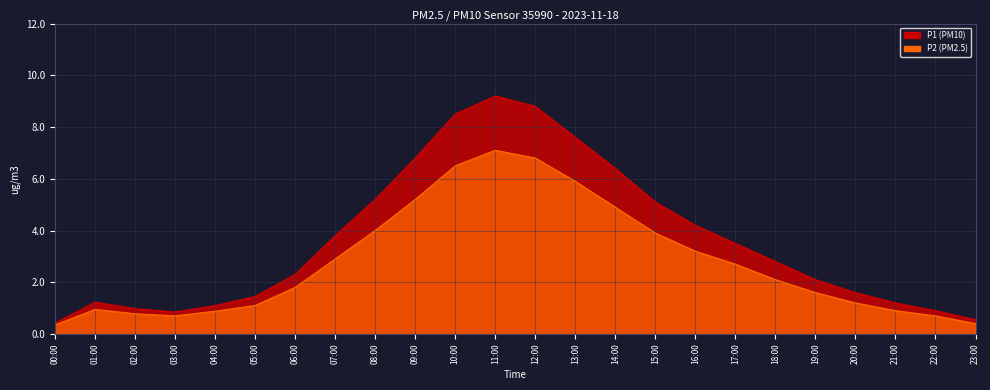

Reading right to left, list all the values displayed in this chart.

P1: 0.6	0.9	1.2	1.6	2.1	2.8	3.5	4.2	5.1	6.4	7.6	8.8	9.2	8.5	6.8	5.2	3.8	2.3	1.4	1.1	0.8	1.0	1.2	0.4
P2: 0.4	0.7	0.9	1.2	1.6	2.1	2.7	3.2	3.9	4.9	5.9	6.8	7.1	6.5	5.2	4.0	2.9	1.8	1.1	0.9	0.7	0.8	0.9	0.3